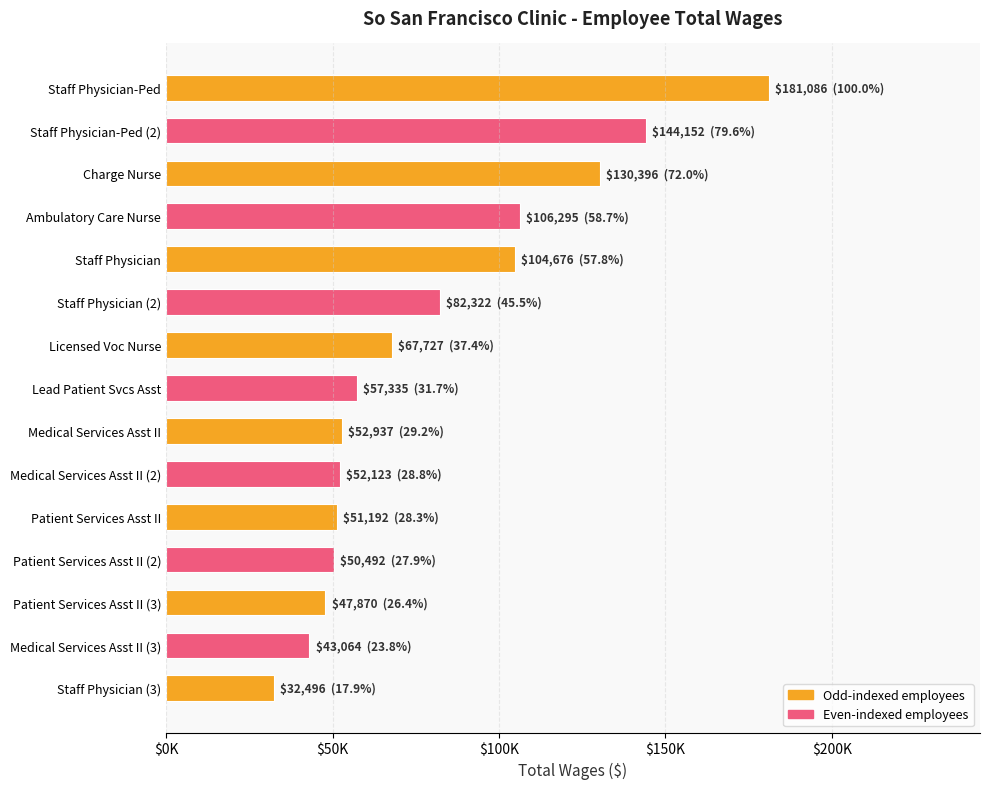

Are the bars horizontal?

Yes